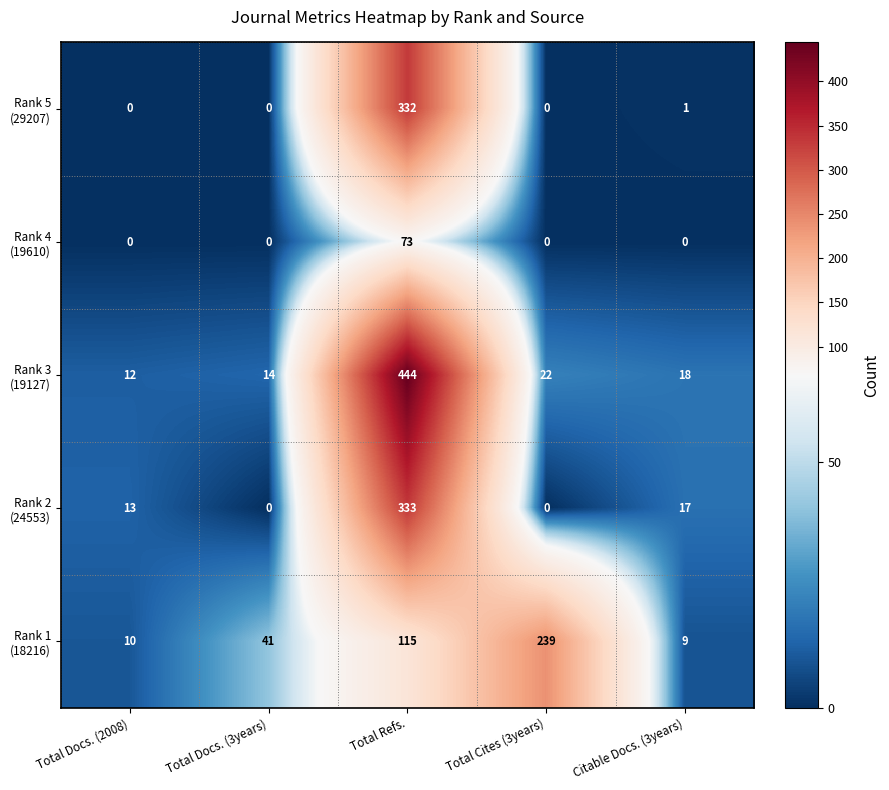

At which category is the sum across all series the highest?

Total Refs.